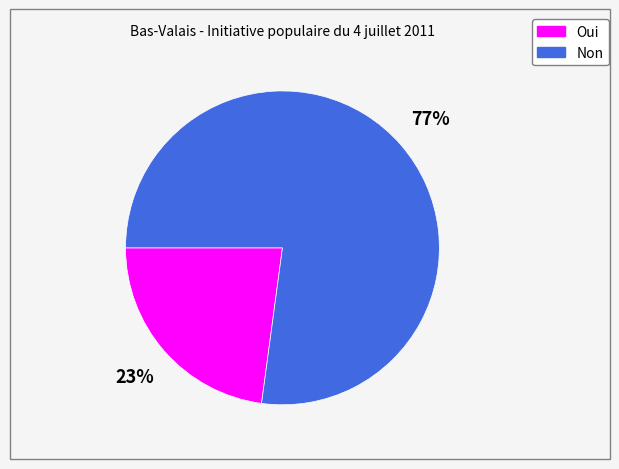

Count the number of slices in the pie.

2